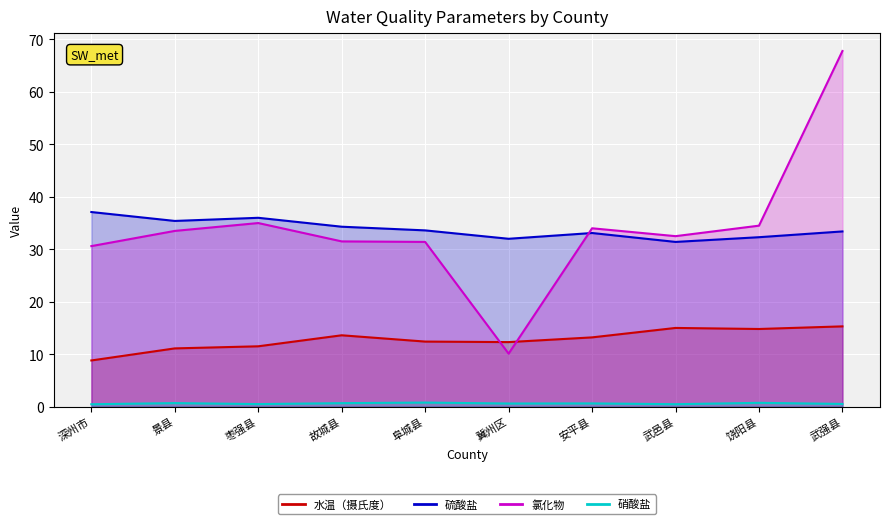

What is the average value of the 水温（摄氏度） series?

12.8